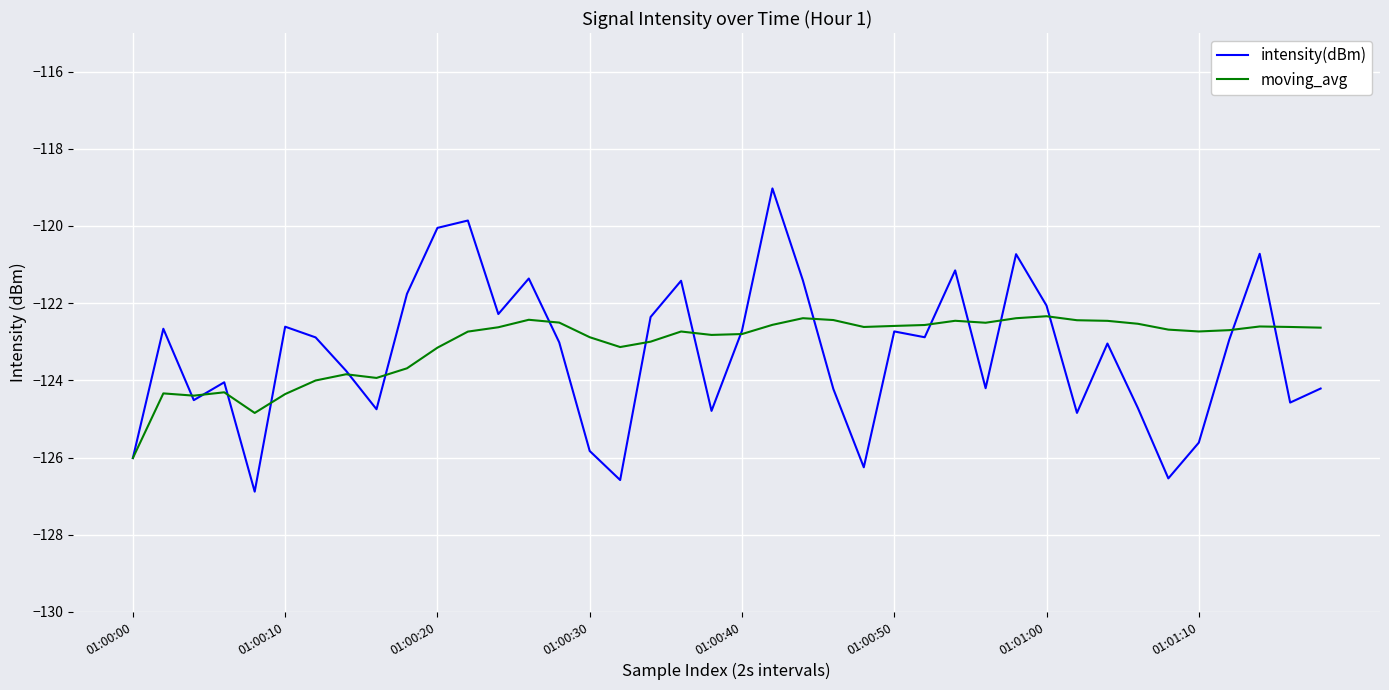

Which series has the largest range (max minus min)?

intensity(dBm)